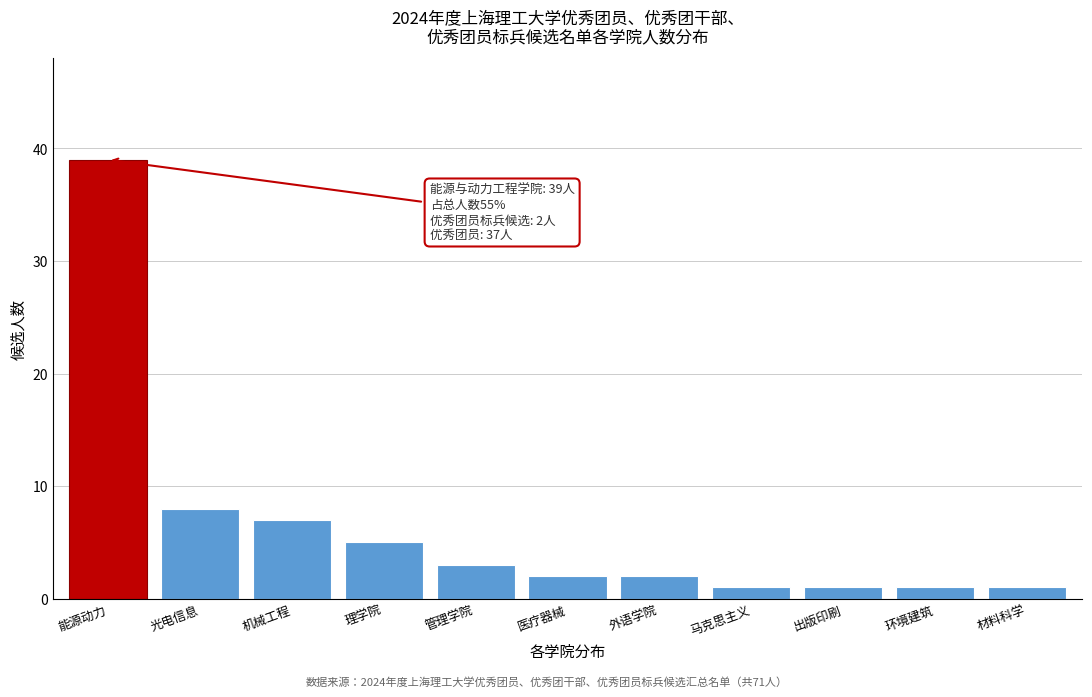

Reading left to right, transcribe all the data shown in this chart.

能源动力=39	光电信息=8	机械工程=7	理学院=5	管理学院=3	医疗器械=2	外语学院=2	马克思主义=1	出版印刷=1	环境建筑=1	材料科学=1